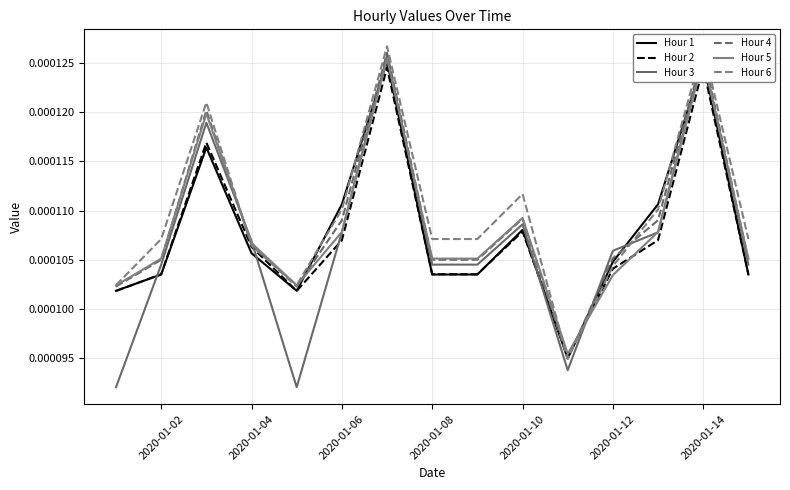

What position from the right is 2020-01-14?

2